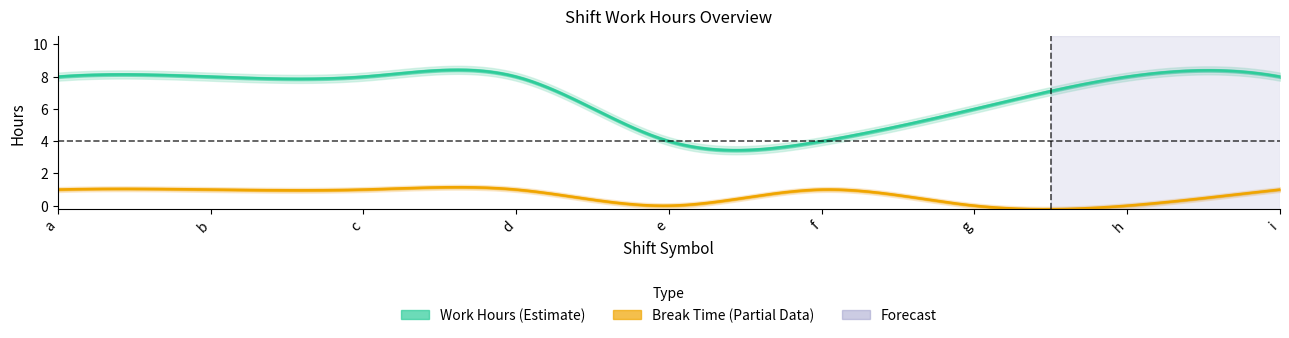

What is the average value of the break_time series?

0.7